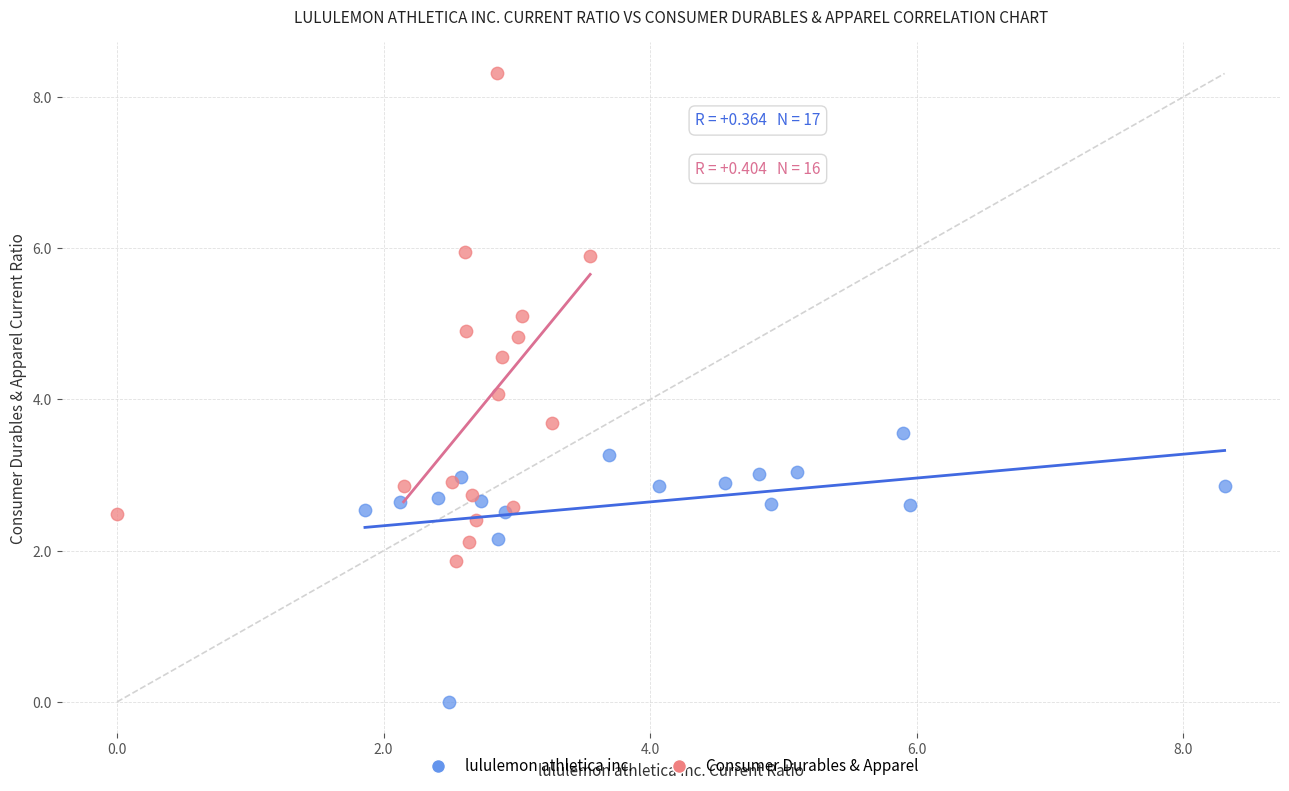

Which series contains the lowest Y value?

lululemon athletica inc.